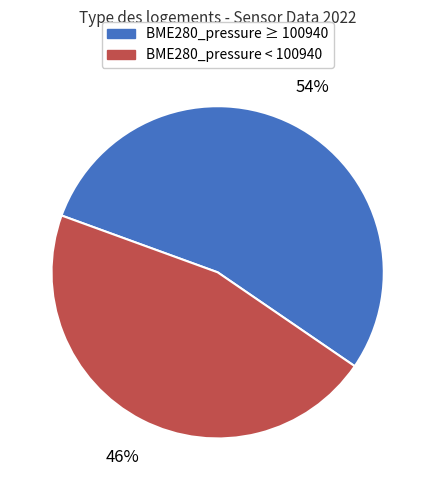

How many segments does this pie chart have?

2